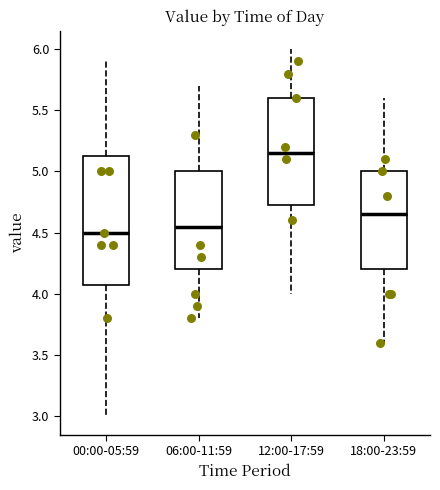

Where does the median line of the box for 00:00-05:59 sit on the y-axis? The values are not printed on the chart, so give them approximately, as read against the axis.

4.50